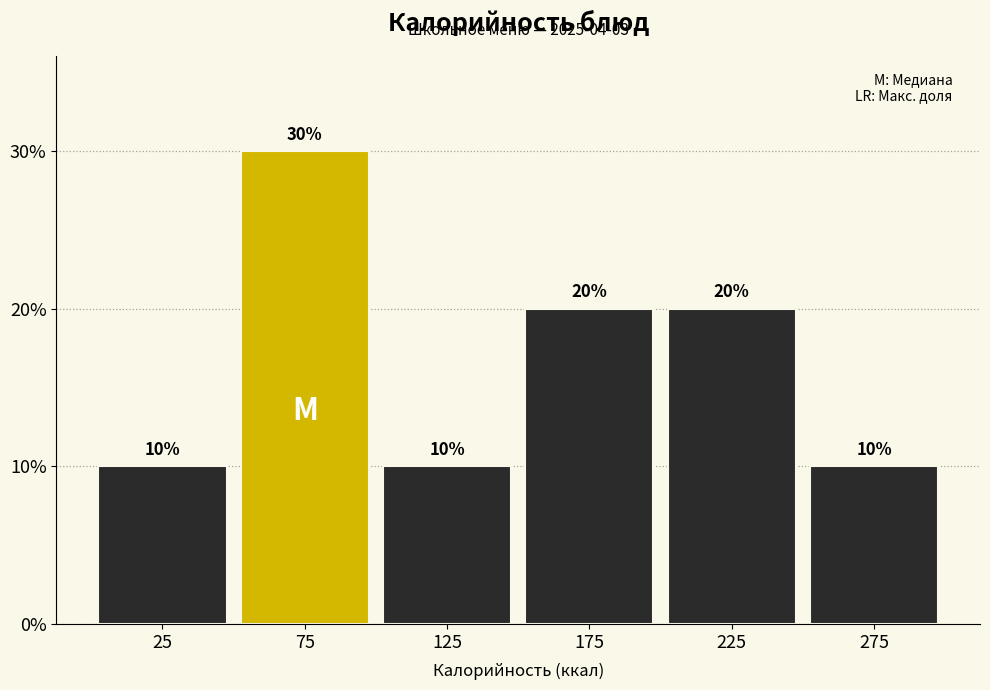

Reading right to left, what are all the values shown in this chart?

275=10	225=20	175=20	125=10	75=30	25=10